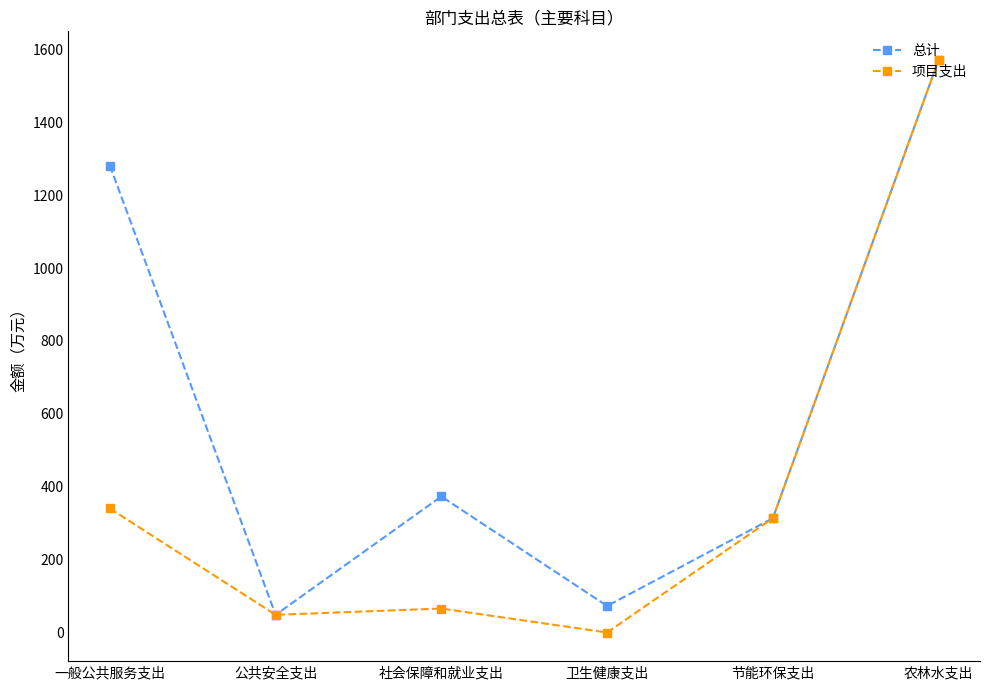

How many interior local valleys does the 项目支出 series have?

2